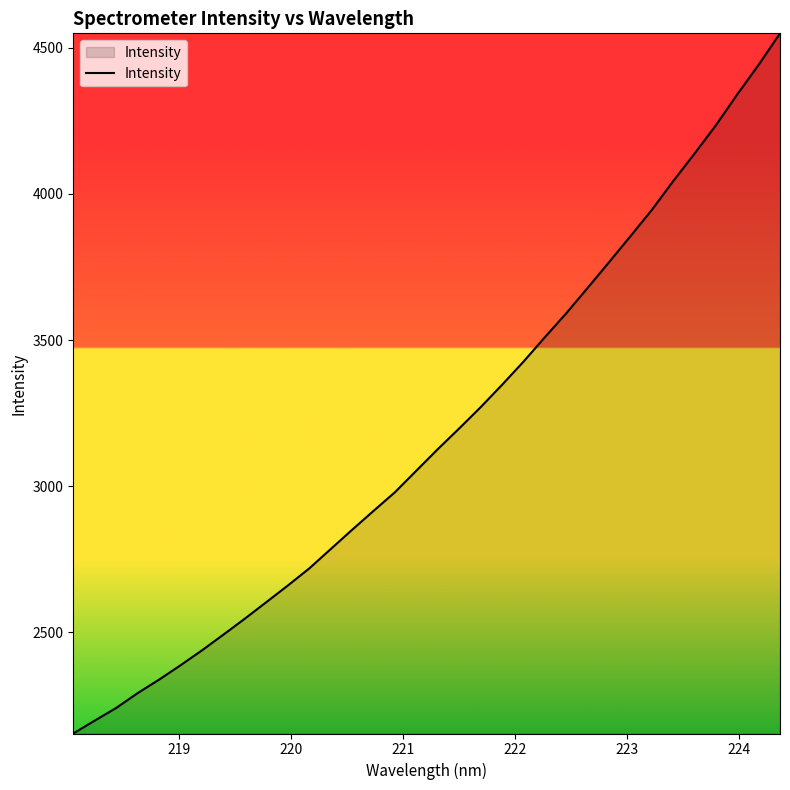

What is the difference between the maximum and minimum values?

2395.4